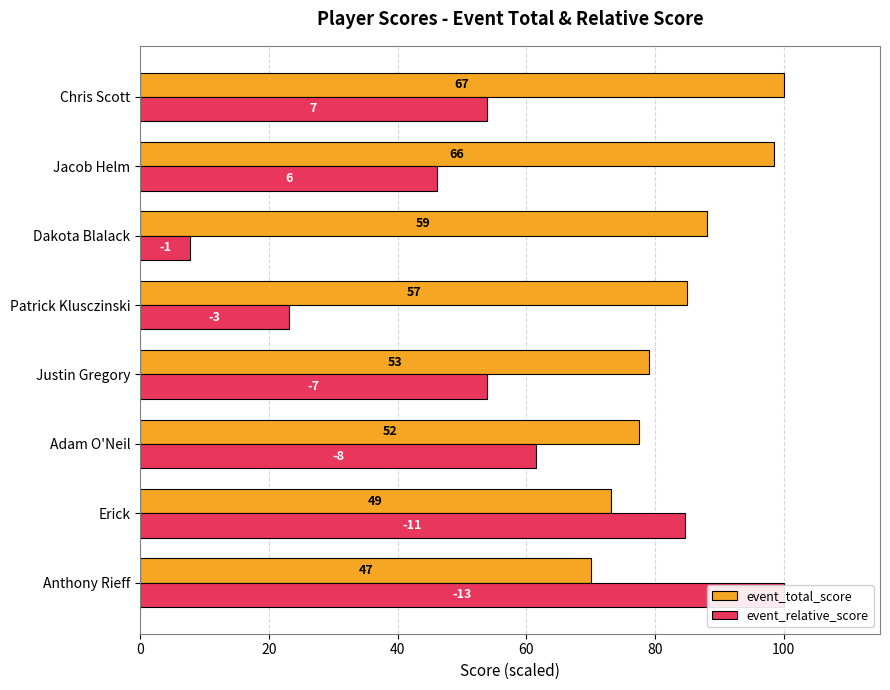

The value of event_relative_score at Erick is 84.6. True or false?

True